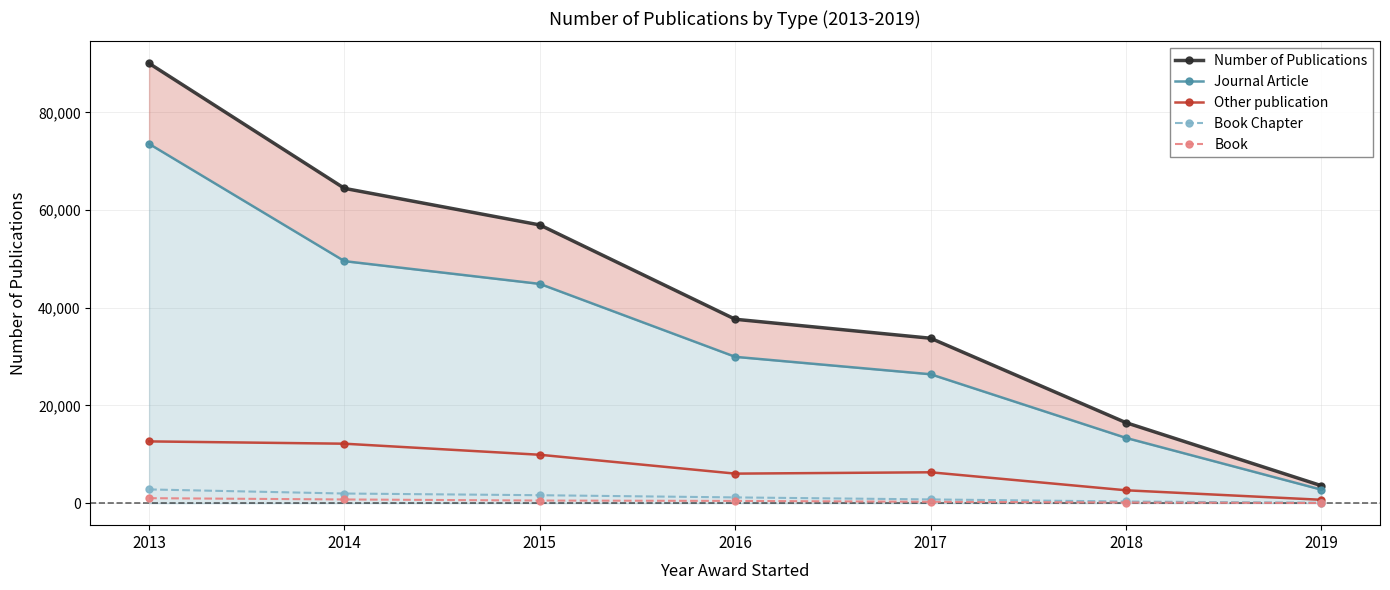

What is the spread (max minus min) of values at 2014?

63682